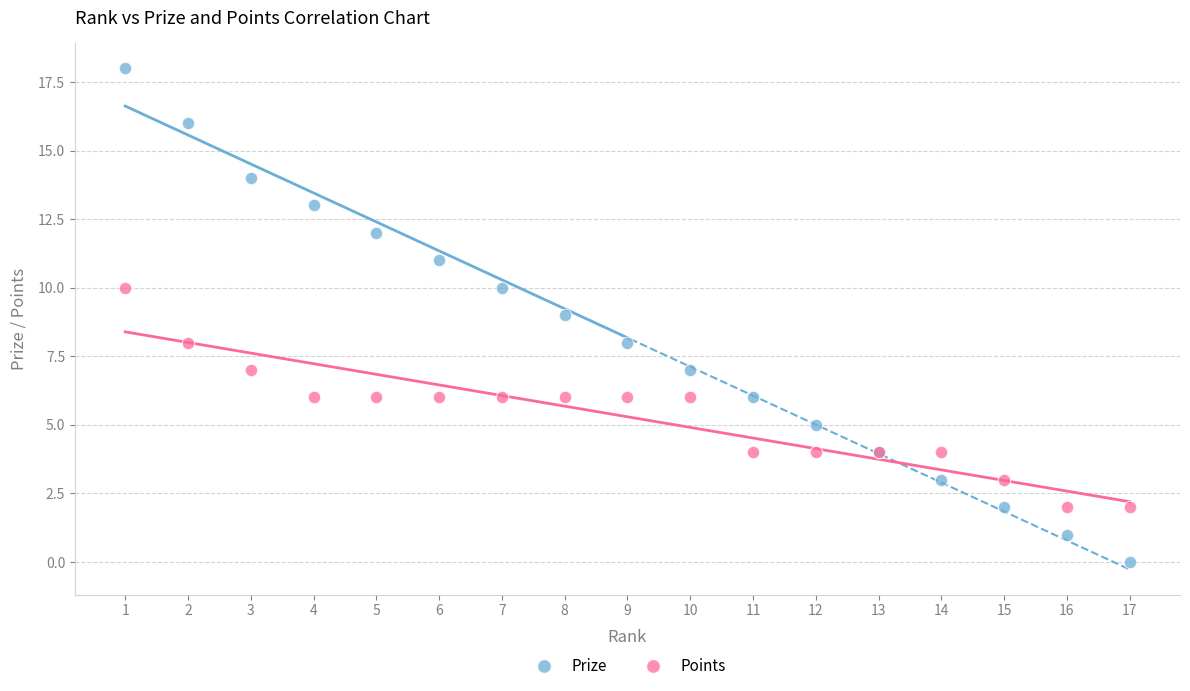

Which series has the widest spread of Y values?

Prize